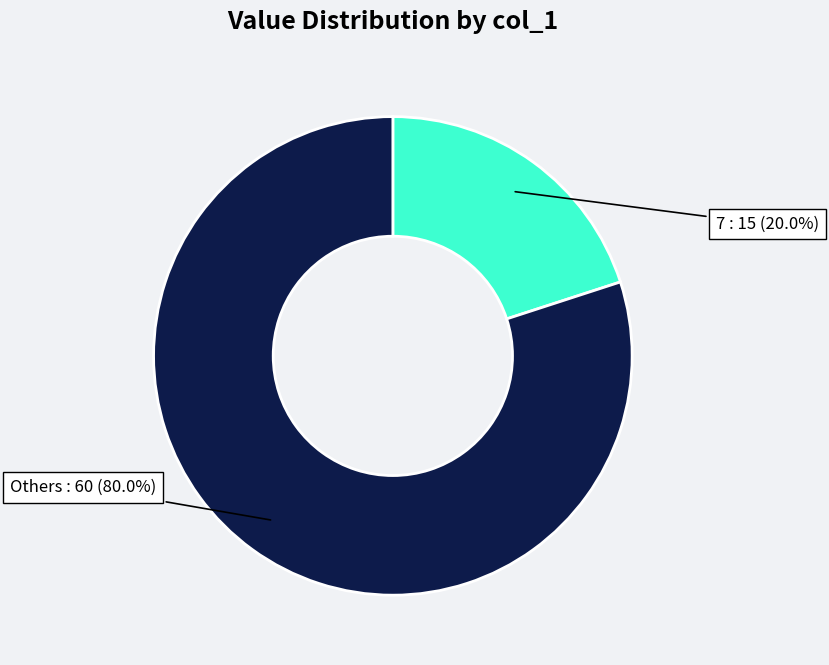

Which slice is the smallest?

7